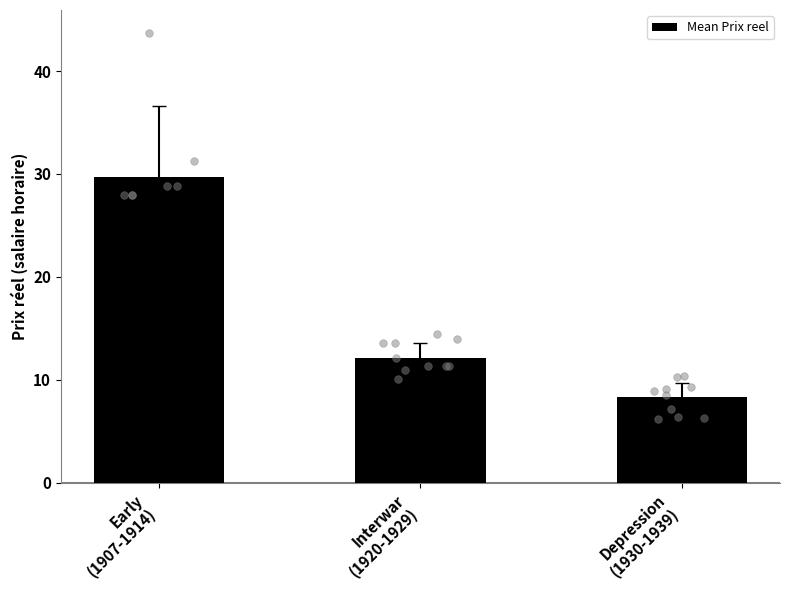

What is the change in value from Interwar
(1920-1929) to Depression
(1930-1939)?

-3.8